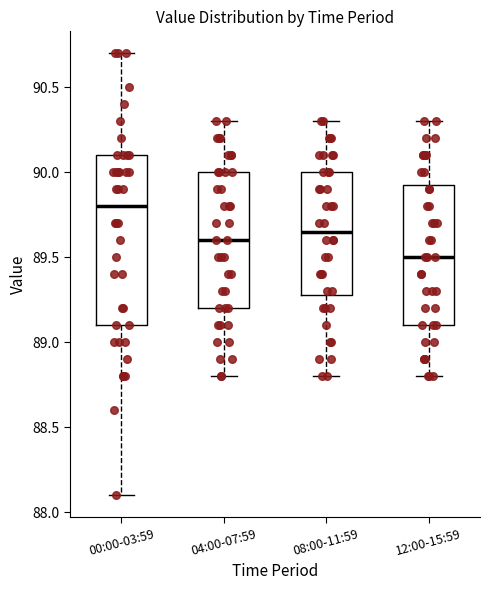

Which box's median line is the lowest?

12:00-15:59